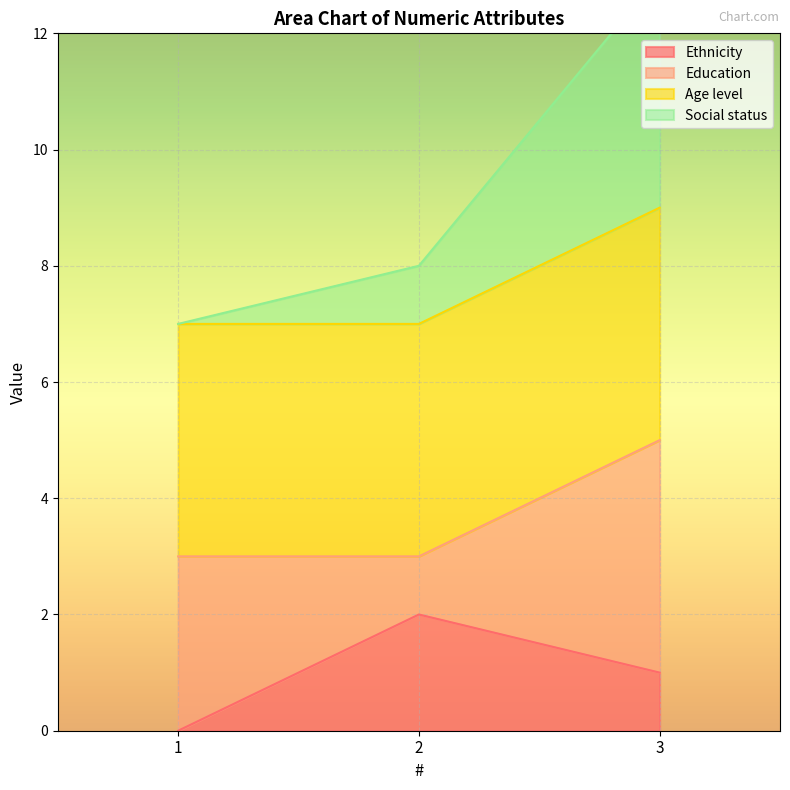

How many data points in Social status are above 8?

1